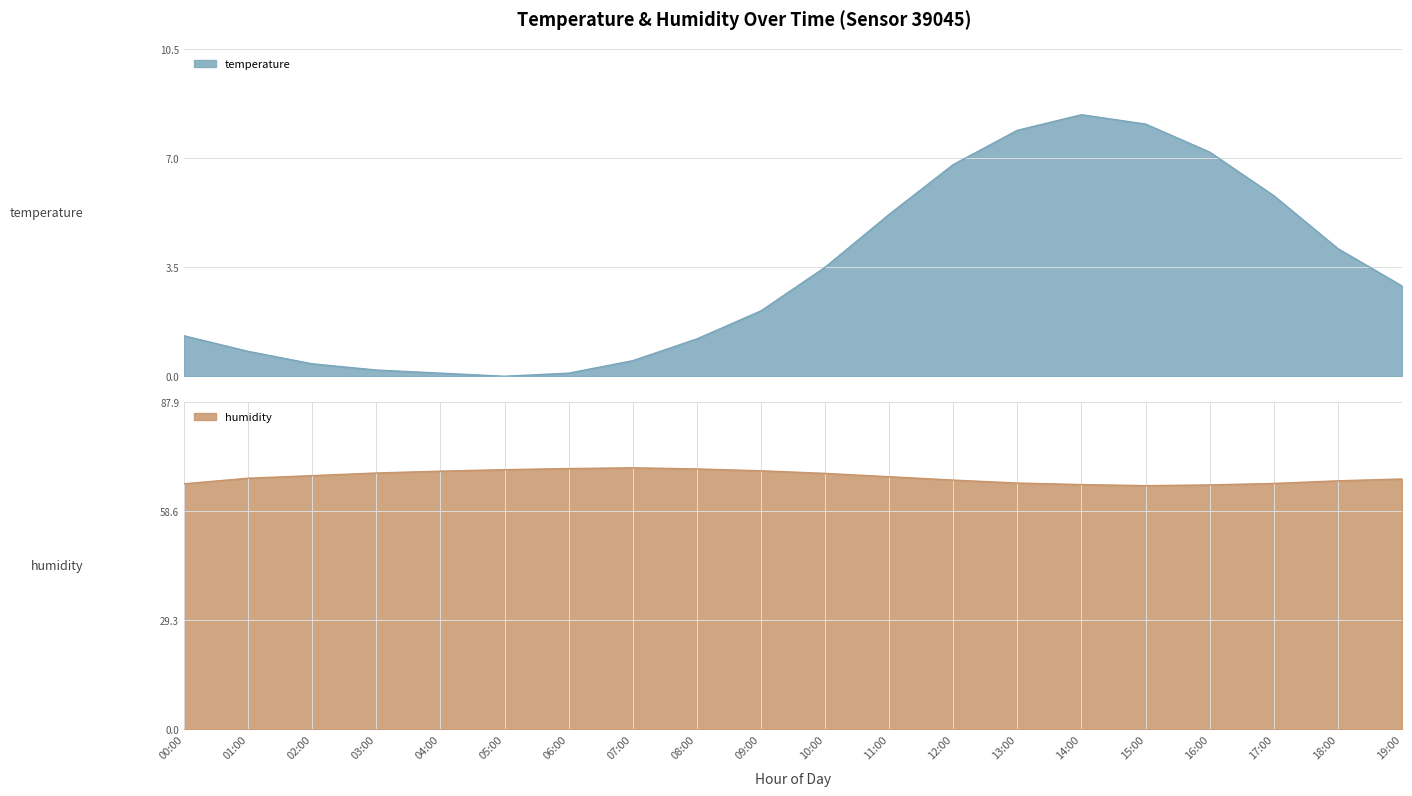

The humidity series shows 66.2 at 13:00. True or false?

True